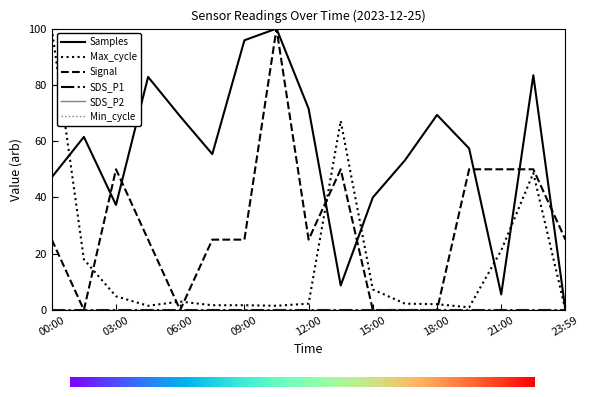

How many interior local valleys does the Samples series have?

4